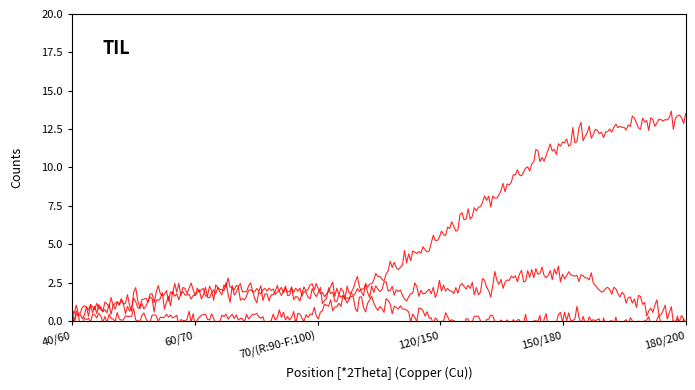

At which category is the sum across all series the highest?

150/180